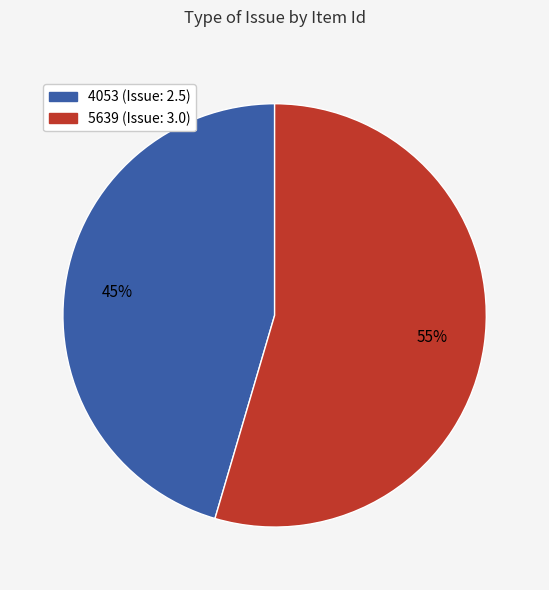

Is there any slice that represents more than half of the pie?

Yes